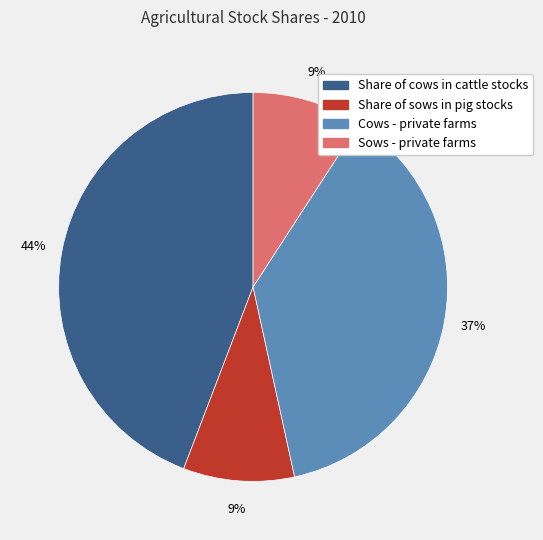

Does Share of cows in cattle stocks represent more than half of the total?

No